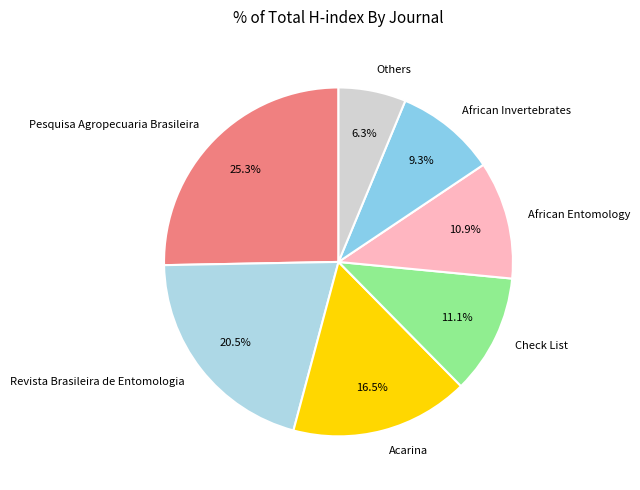

What is the smallest slice in the pie chart?

Others